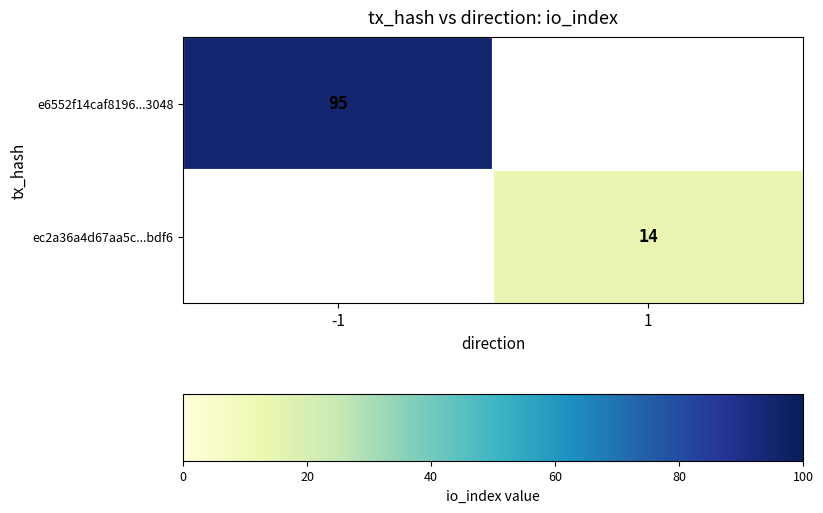

Is it true that e6552f14caf8196...3048 equals 95 at -1?

True